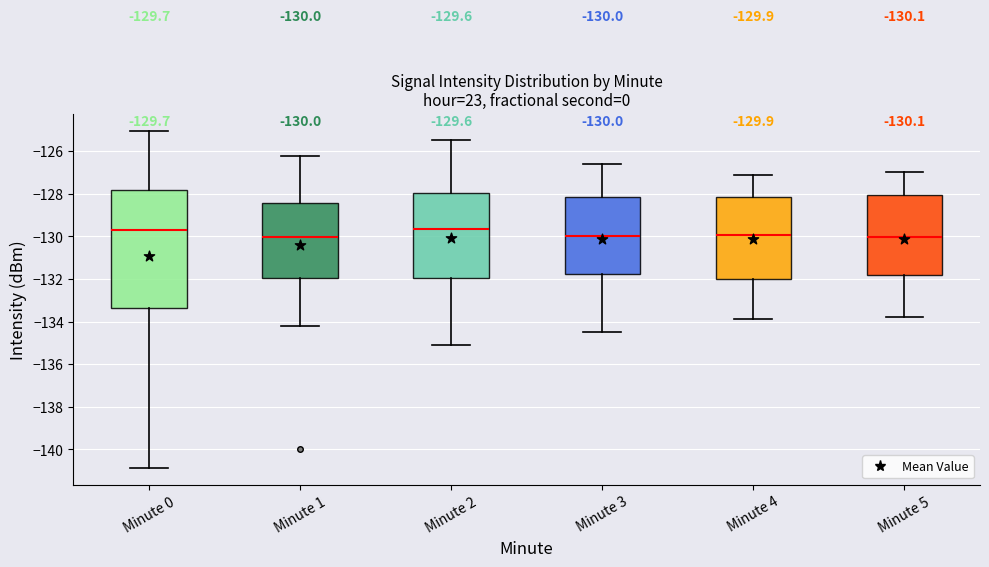

Which box is the tallest, from its lower edge to its upper edge?

Minute 0